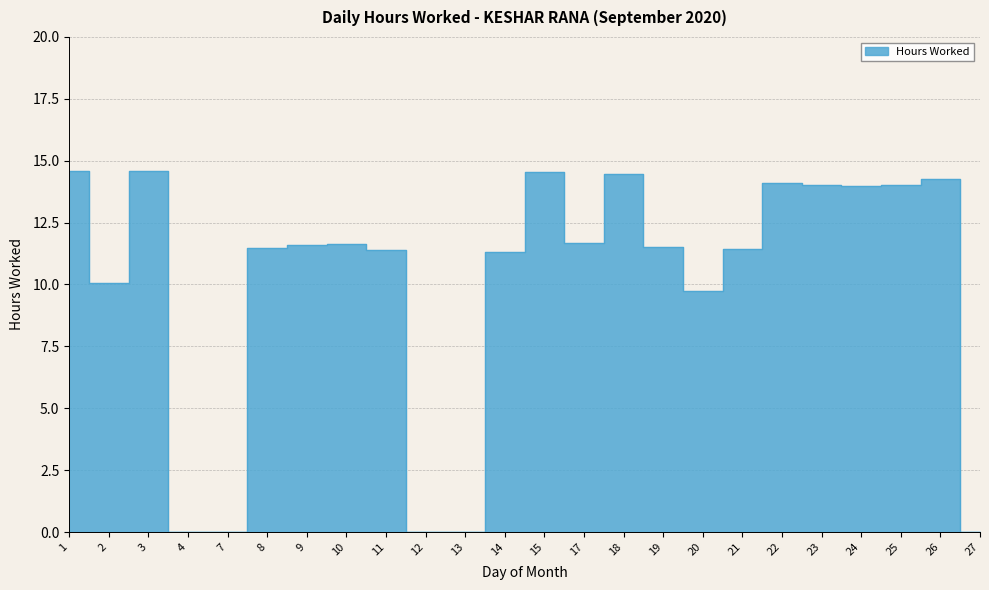

Where is the data nearest to the value 7?

20